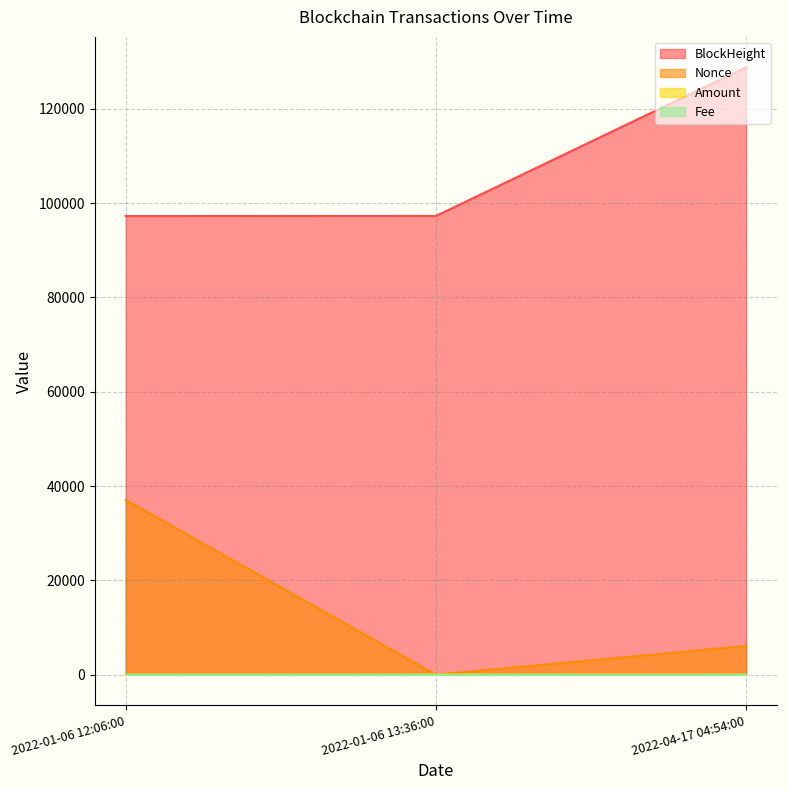

Does the chart display data point markers on the line(s)?

No